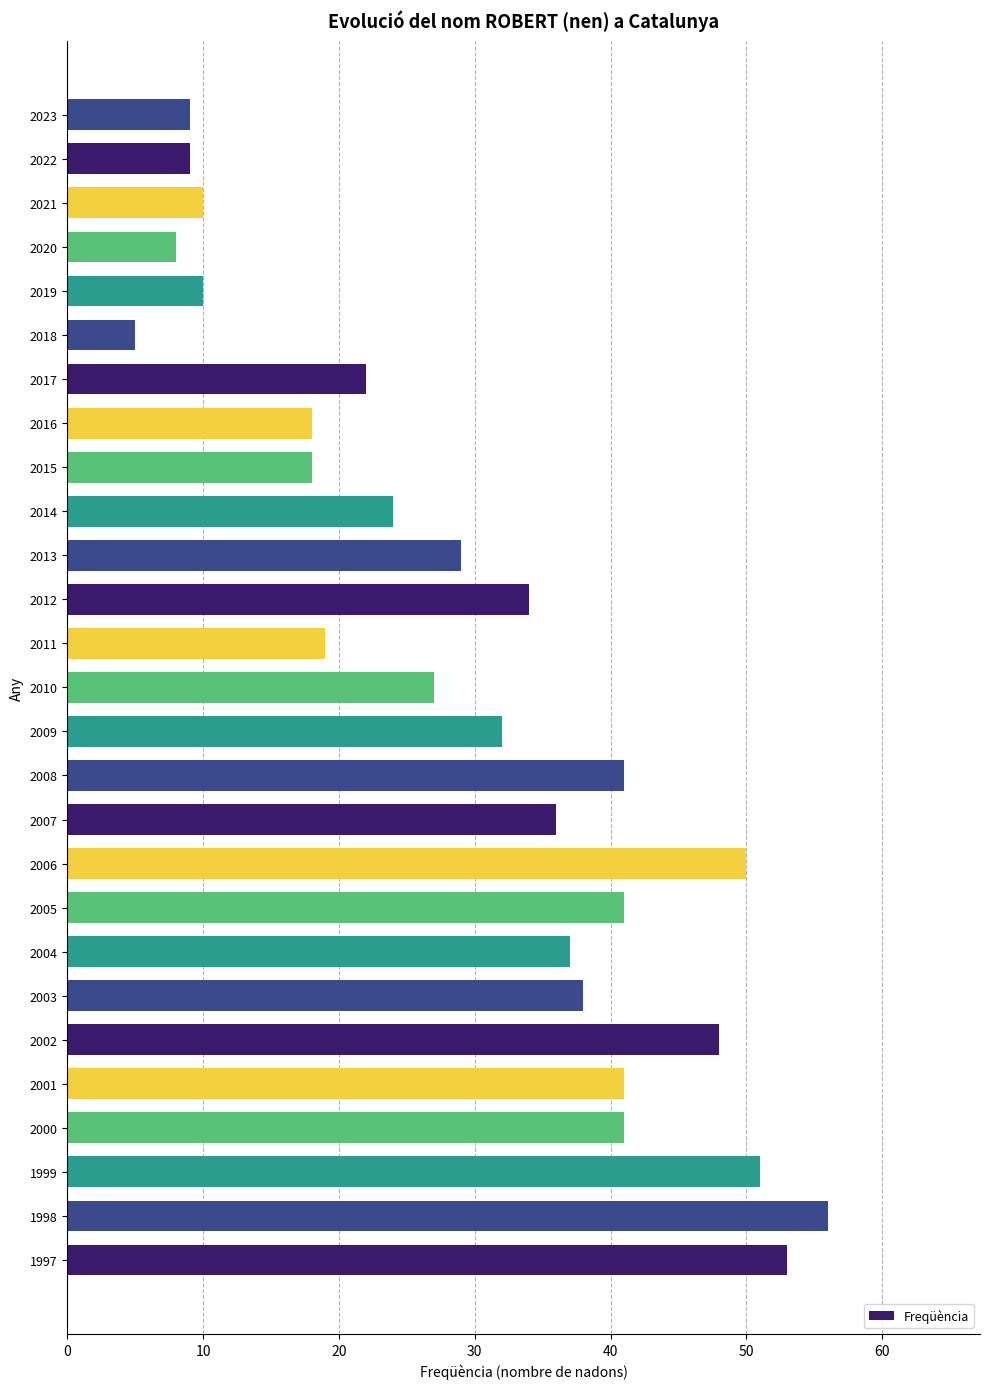

The chart shows a value of 10 at 2019. True or false?

True